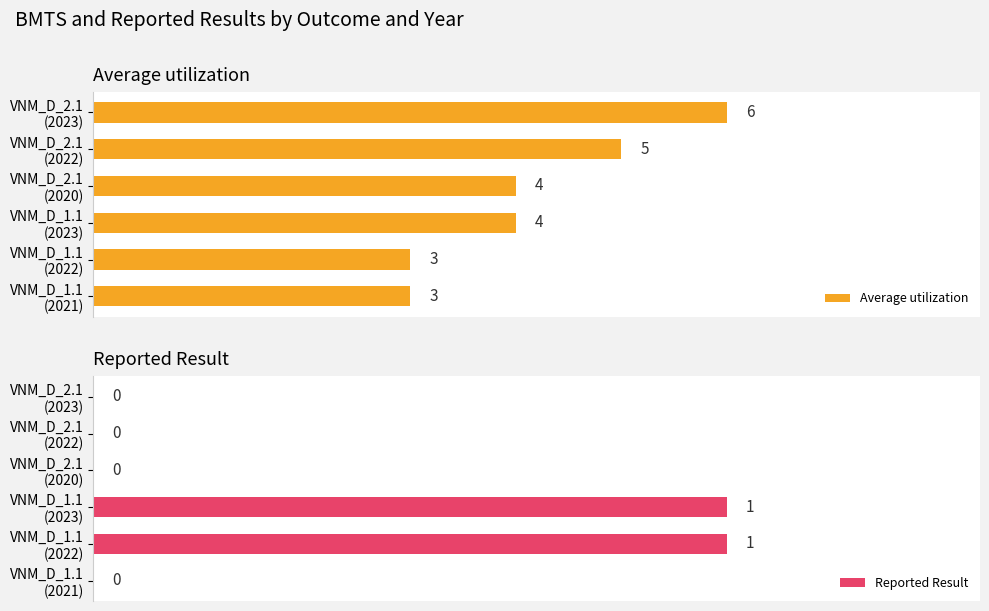

How many groups of bars are there?

6